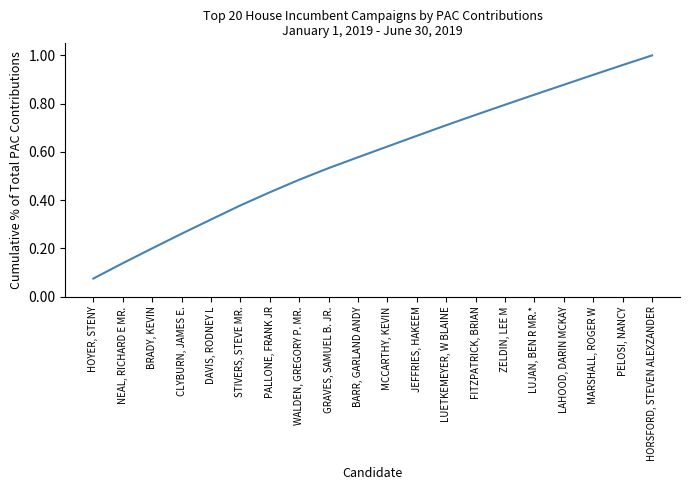

Which category has the highest value across all series?

HORSFORD, STEVEN ALEXZANDER